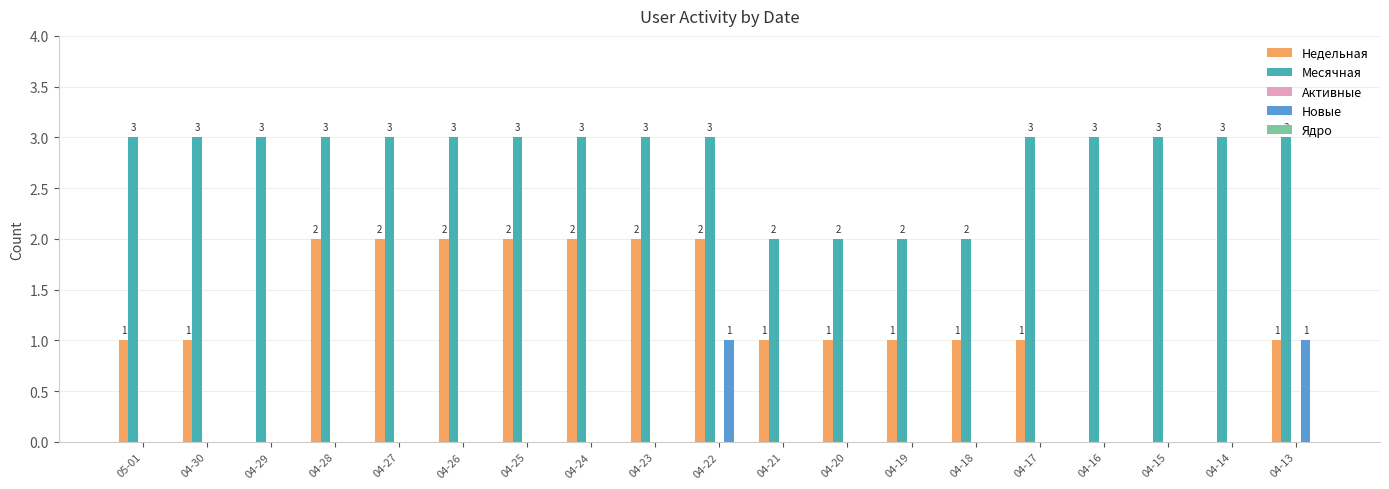

At which category is the sum across all series the highest?

04-22